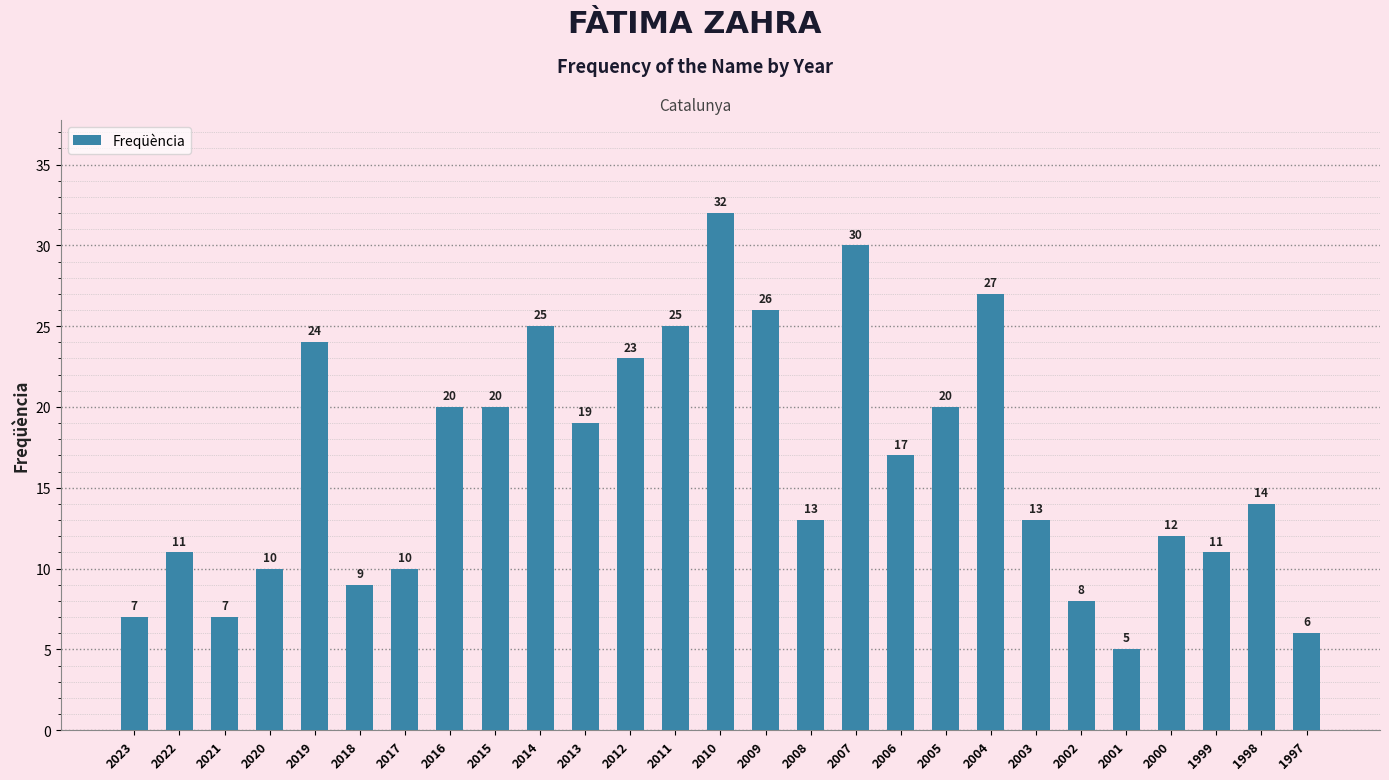

Where does the data first go above 14?

2019